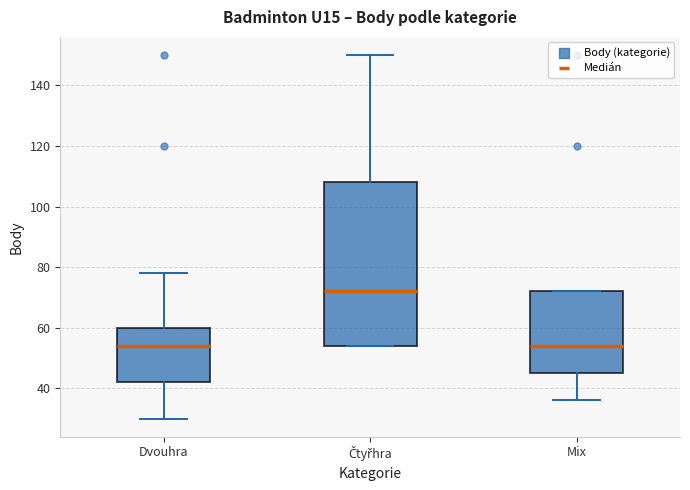

Reading left to right, transcribe this box plot: for each box, give where its median line is, the range the box spans, and where its two whiskers end, as read against the y-axis. The values are not printed on the chart, so give them approximately, as read against the axis.

Dvouhra: median 54, box 42 to 60, whiskers 30 to 78
Čtyřhra: median 72, box 54 to 108, whiskers 54 to 150
Mix: median 54, box 46 to 72, whiskers 36 to 72